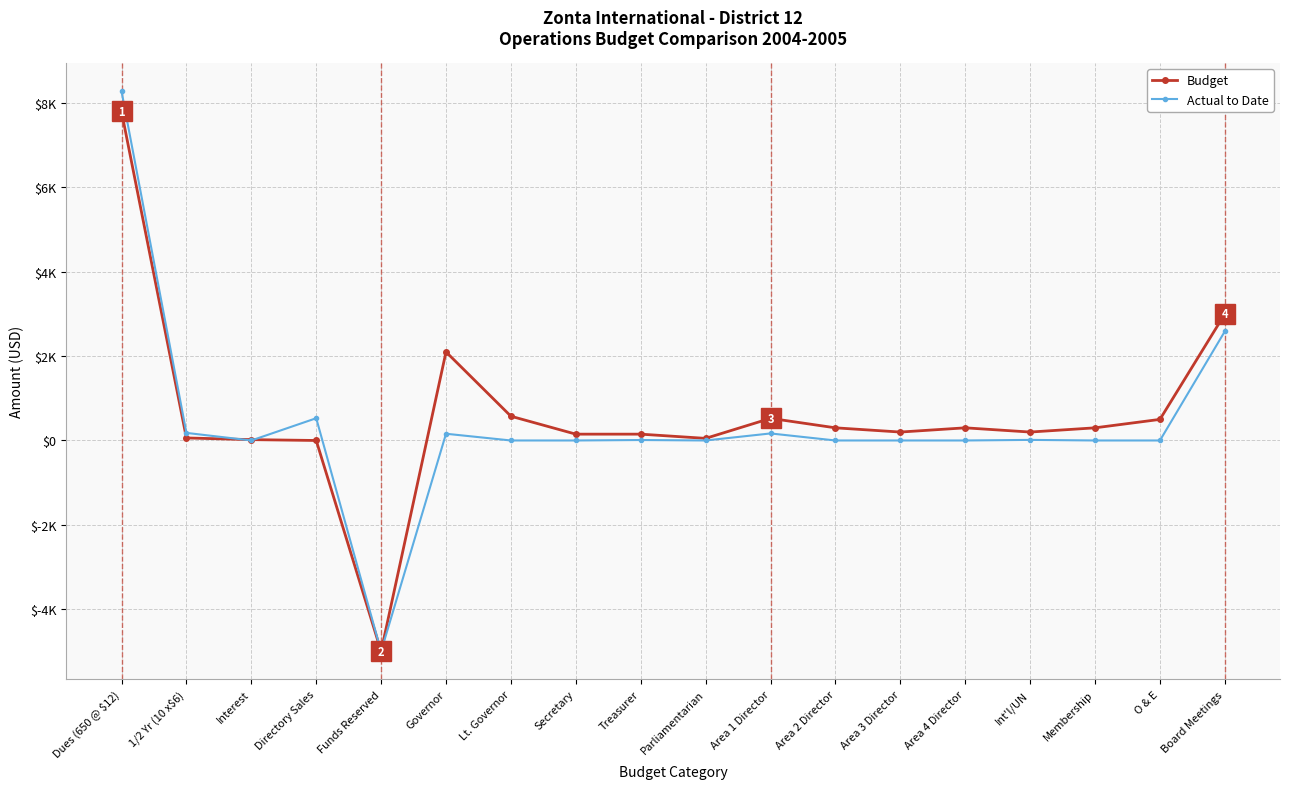

At which category is the sum across all series the highest?

Dues (650 @ $12)